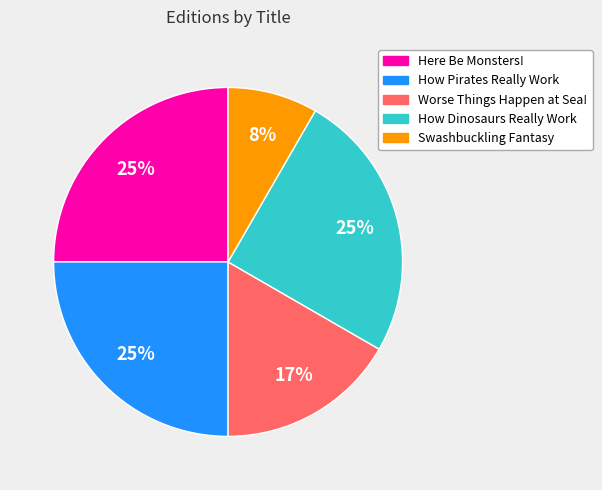

Does Here Be Monsters! account for over 50% of the chart?

No